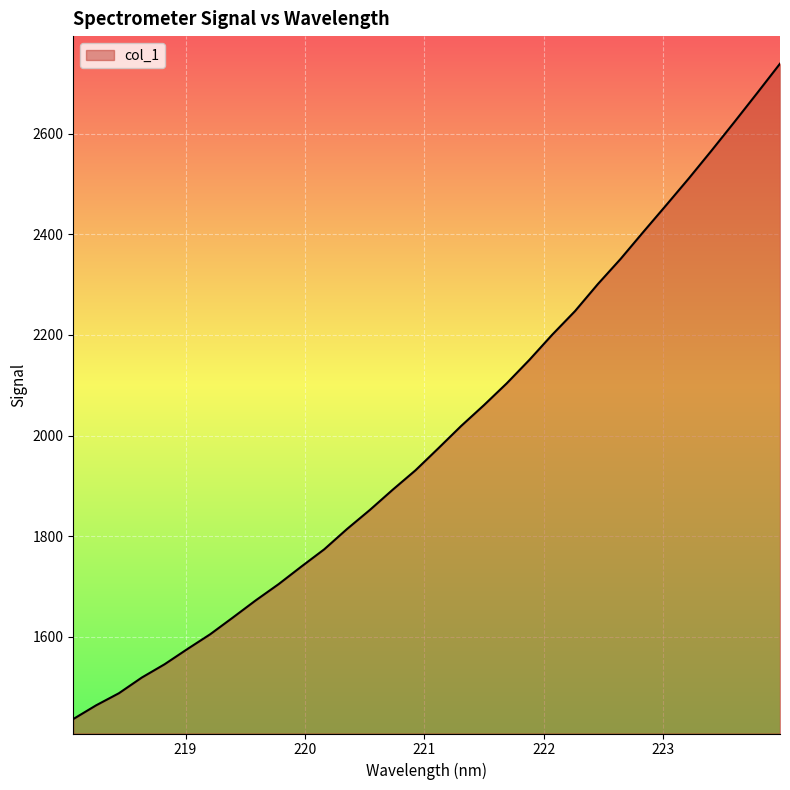

What is the maximum value shown in the chart?

2738.8